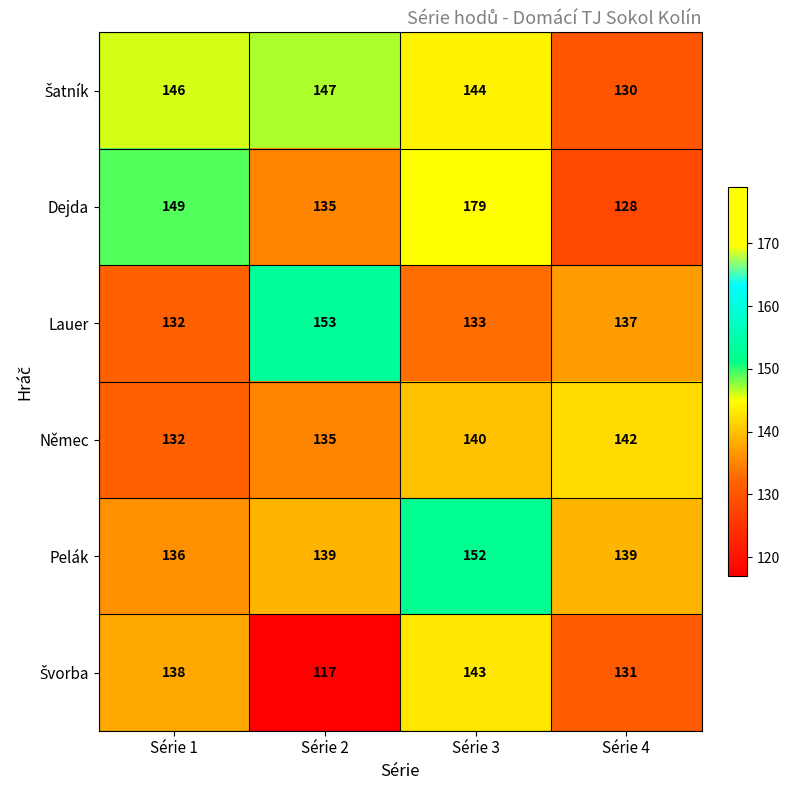

Rank the categories by Lauer value from highest to lowest.

Série 2, Série 4, Série 3, Série 1